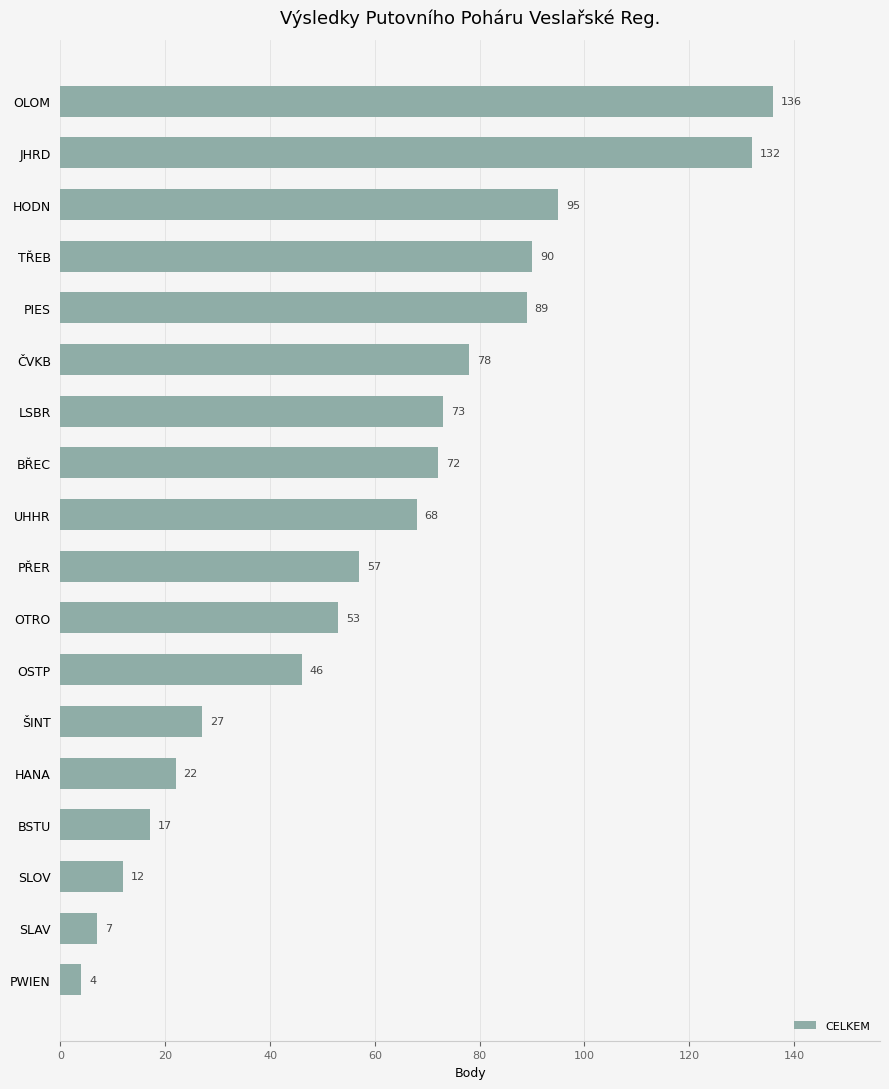

Count the number of categories in the chart.

18